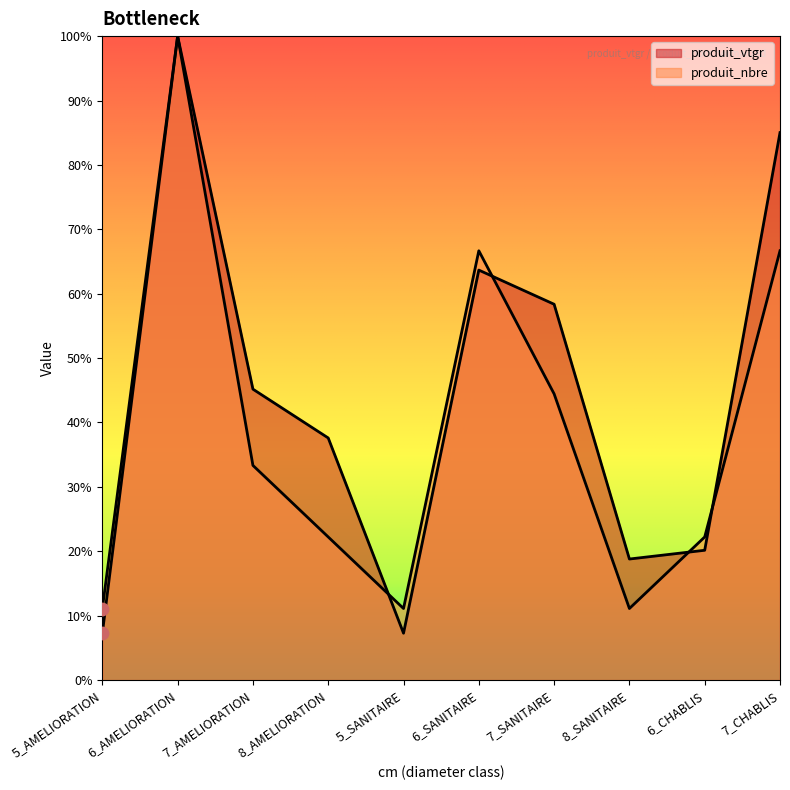

Which series has the widest spread of Y values?

produit_vtgr